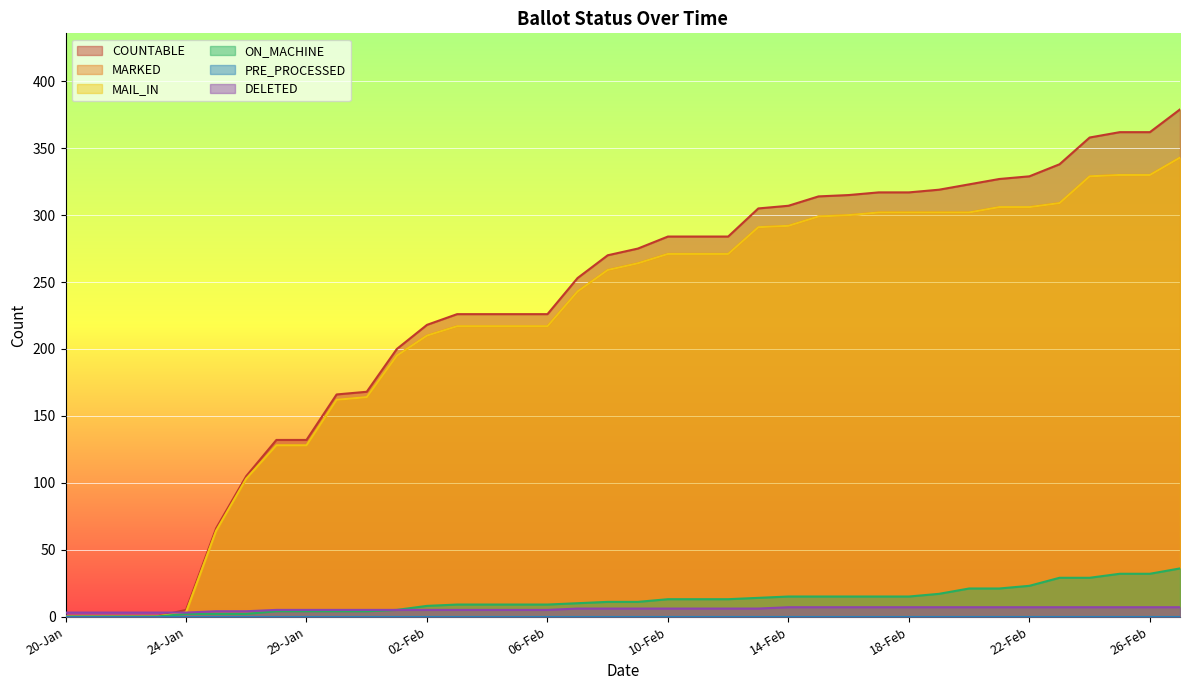

Which series has the widest spread of values?

COUNTABLE